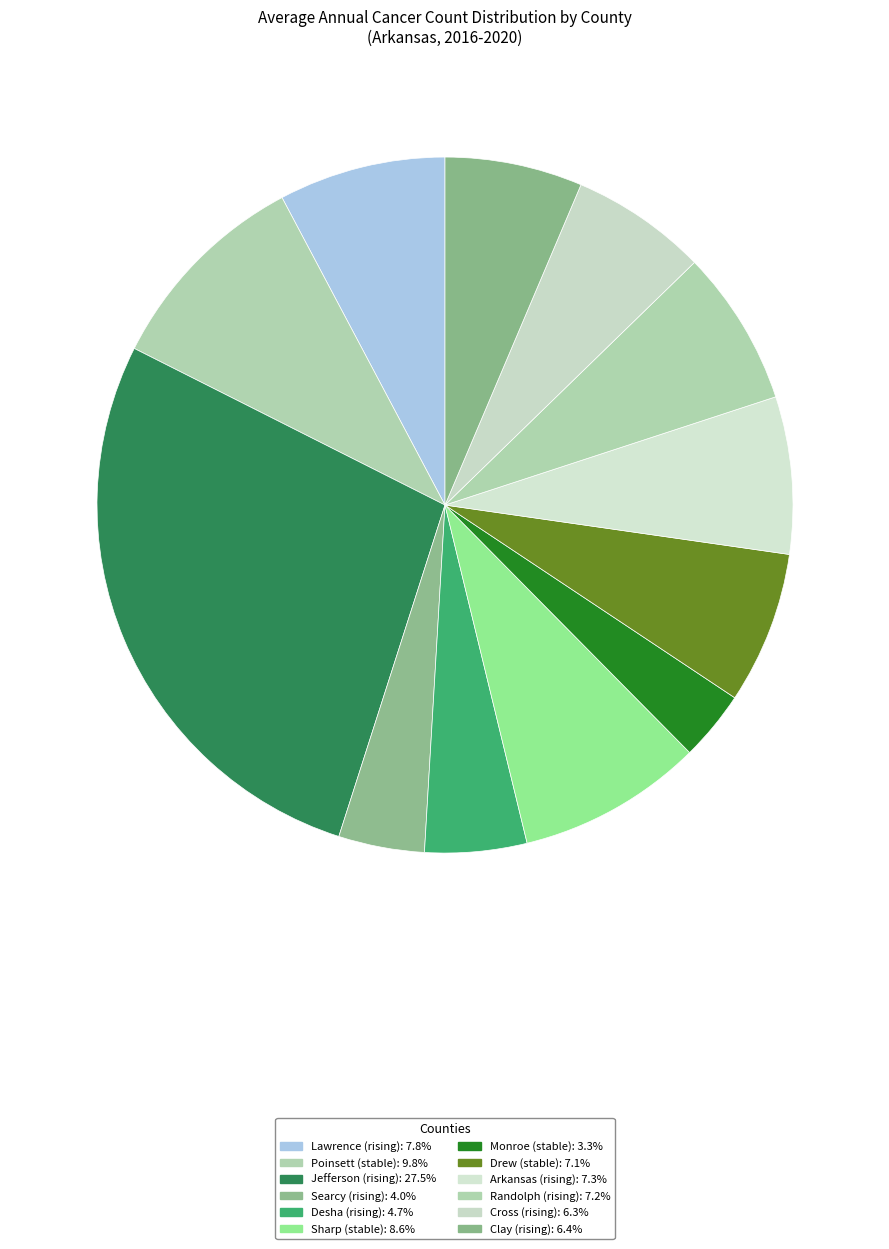

How many segments does this pie chart have?

12